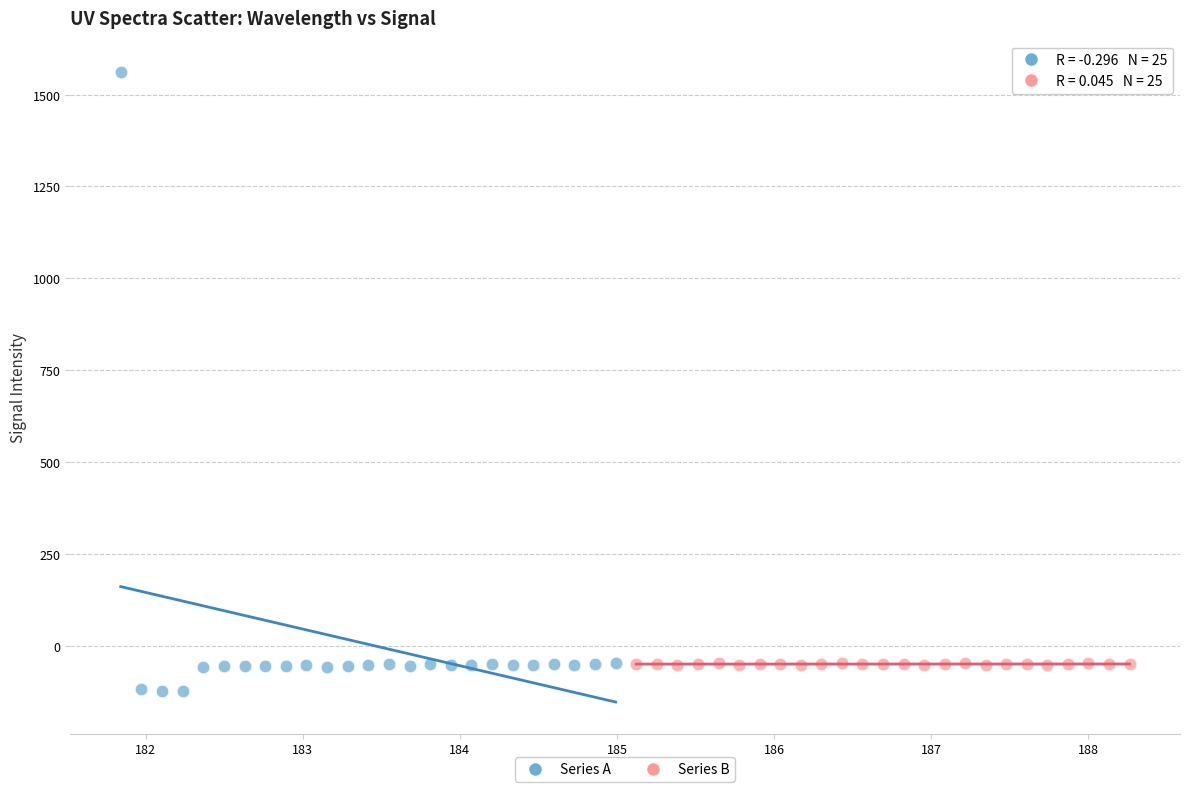

Which series reaches the maximum Y coordinate?

Series A